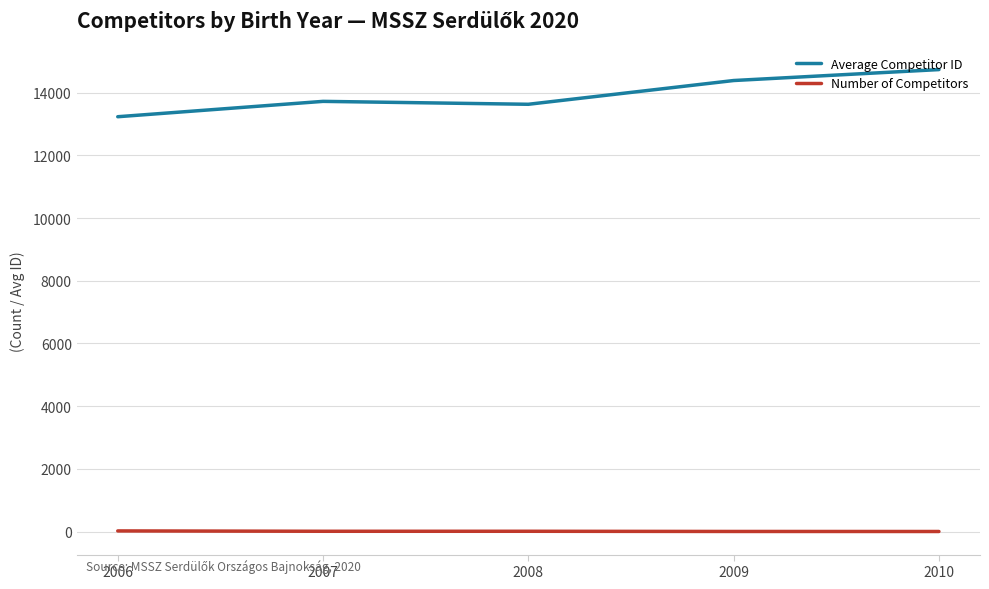

True or false: Number of Competitors and Average Competitor ID cross at least once.

False